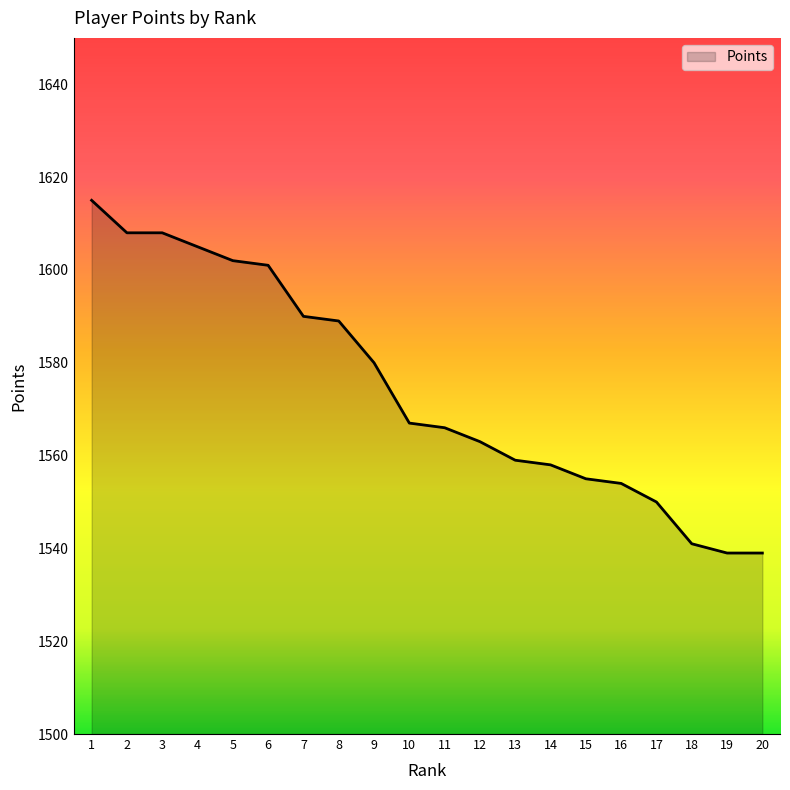

True or false: the data shows 1004 at 12.

False